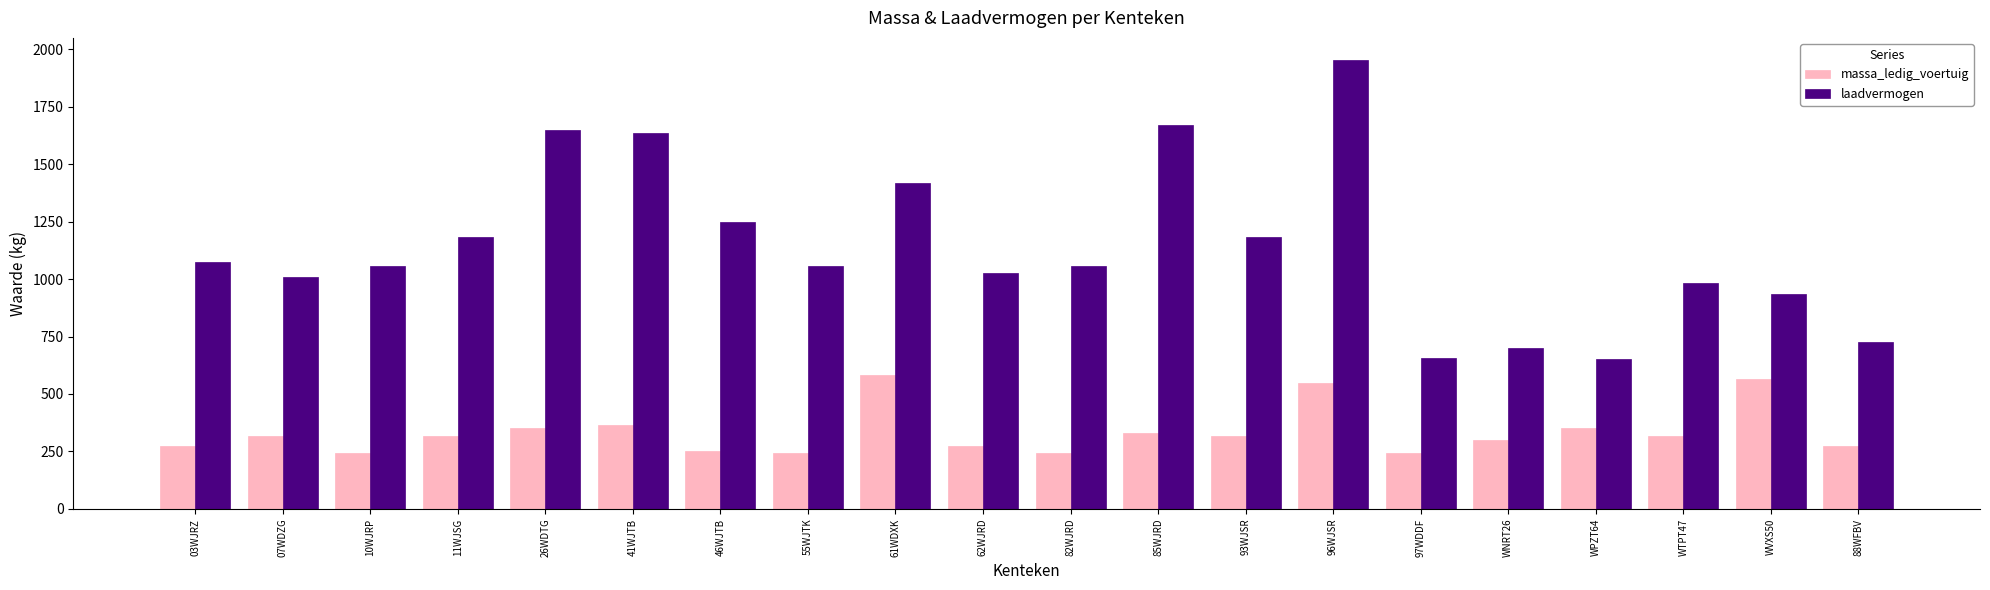

Which series has the widest spread of values?

laadvermogen